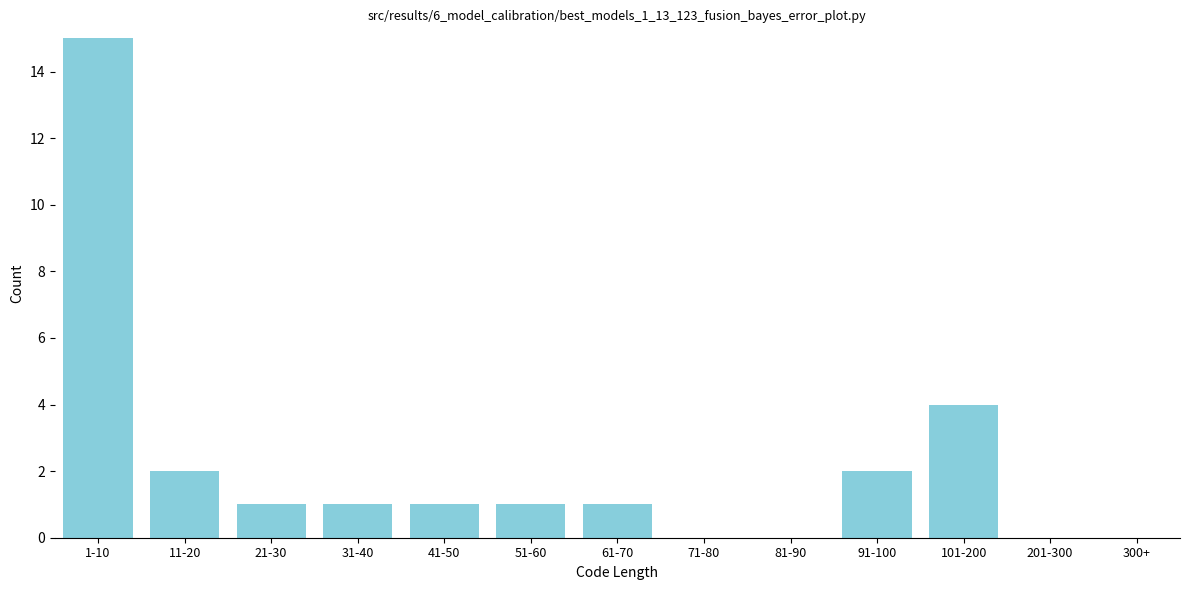

Reading right to left, transcribe all the data shown in this chart.

300+=0	201-300=0	101-200=4	91-100=2	81-90=0	71-80=0	61-70=1	51-60=1	41-50=1	31-40=1	21-30=1	11-20=2	1-10=15